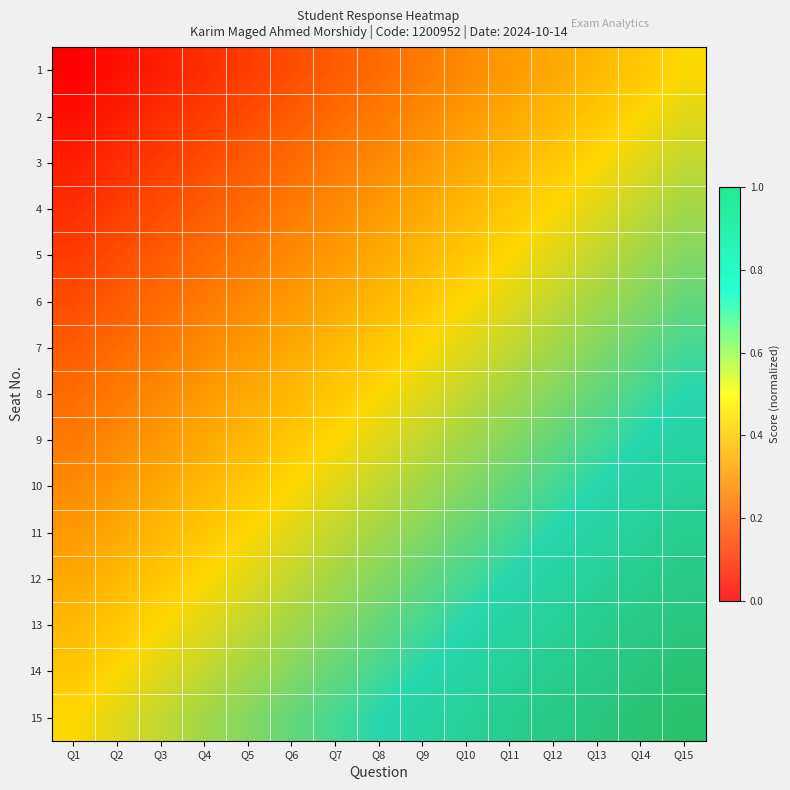

Rank the series at Q3 from highest to lowest value.

15, 14, 13, 12, 11, 10, 9, 8, 7, 6, 5, 4, 3, 2, 1